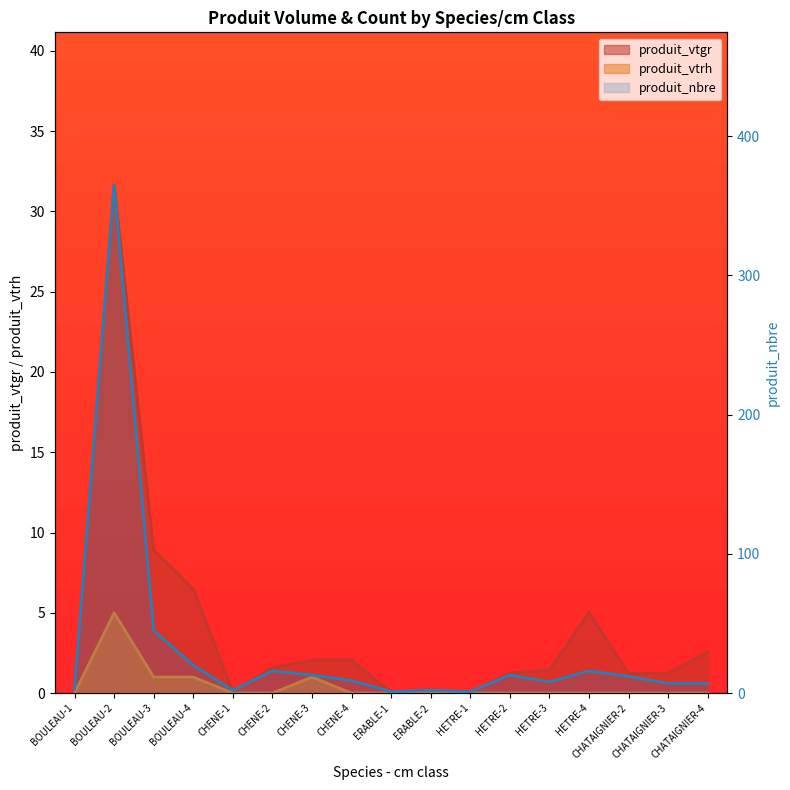

At which category does produit_nbre reach its first local valley?

CHENE-1